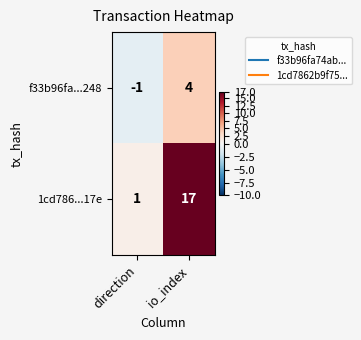

Between direction and io_index, which series saw the biggest shift?

1cd786...17e